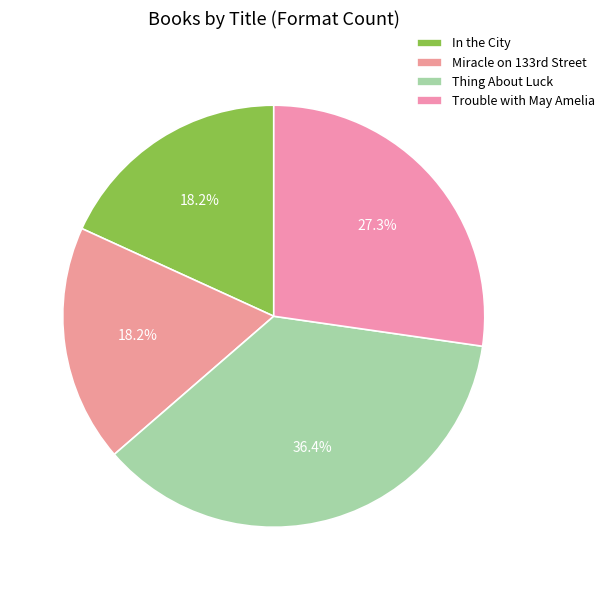

What is the smallest slice in the pie chart?

In the City